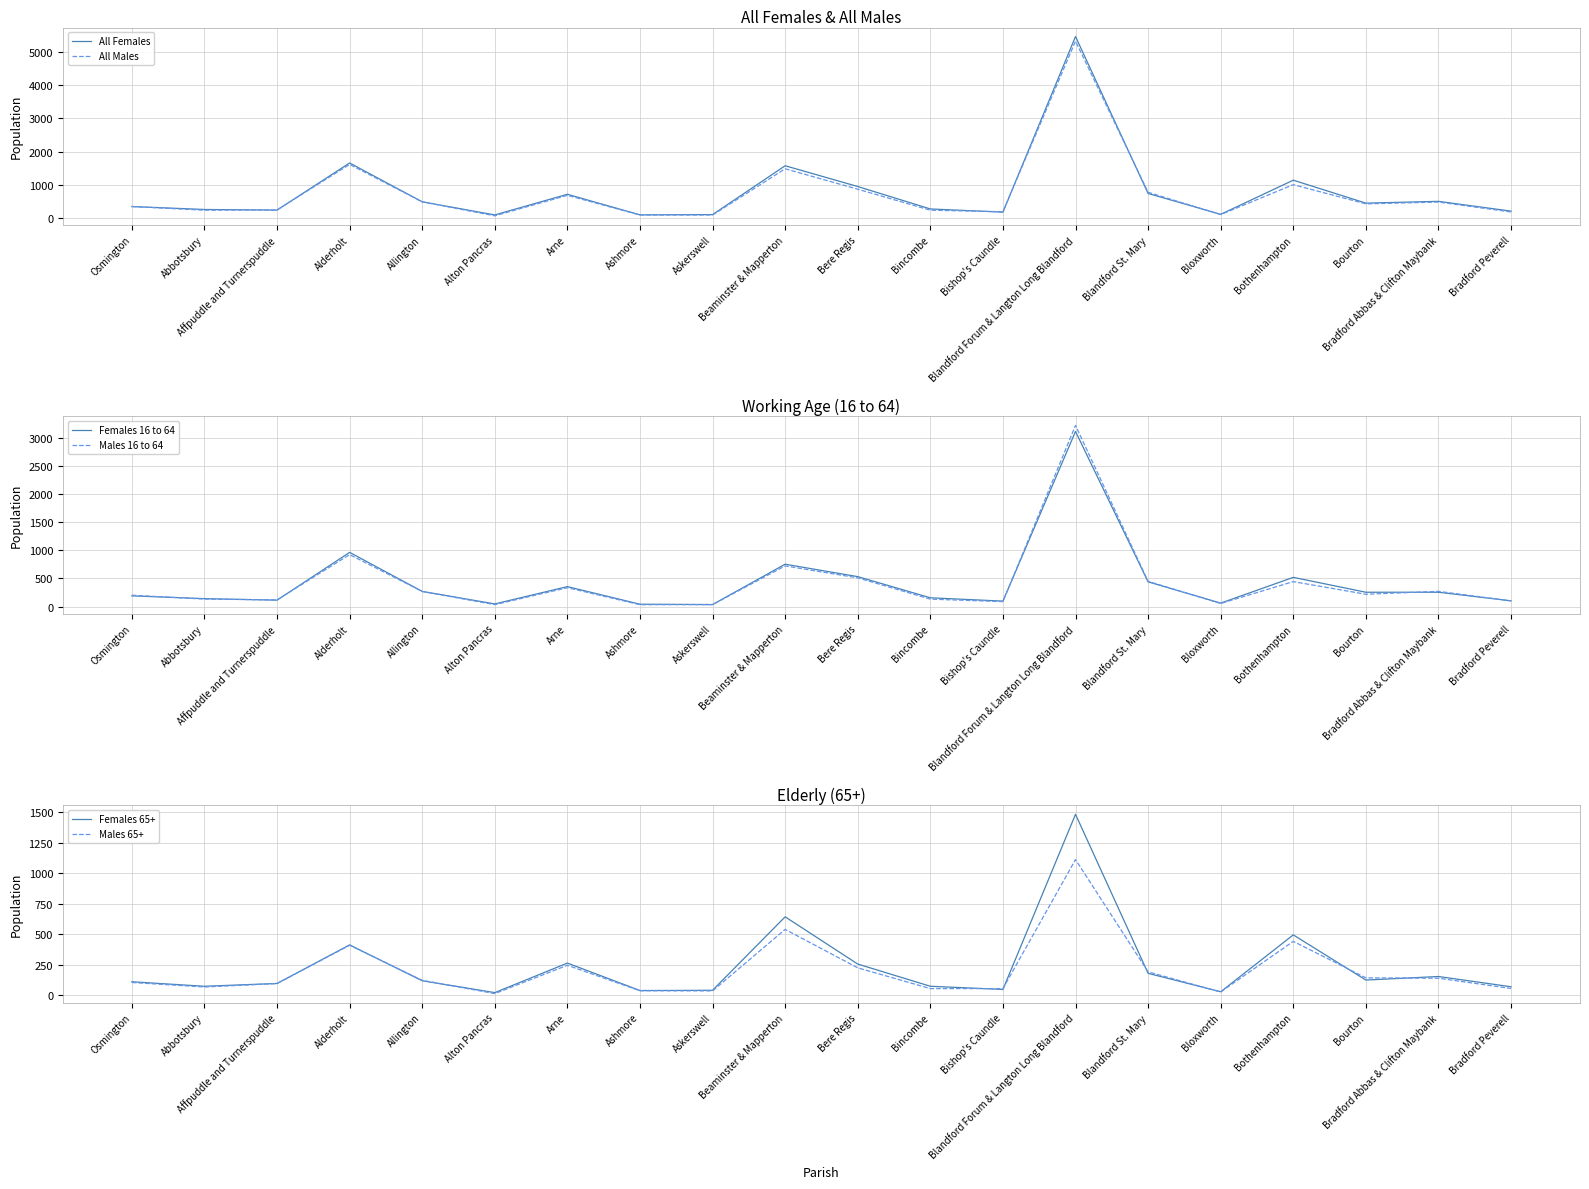

True or false: Females 65+ has a value of 412 at Alderholt.

True